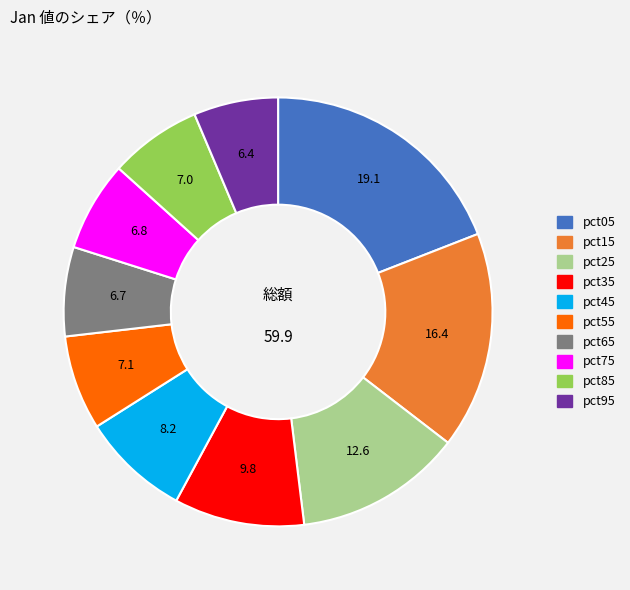

Does any single category account for the majority?

No